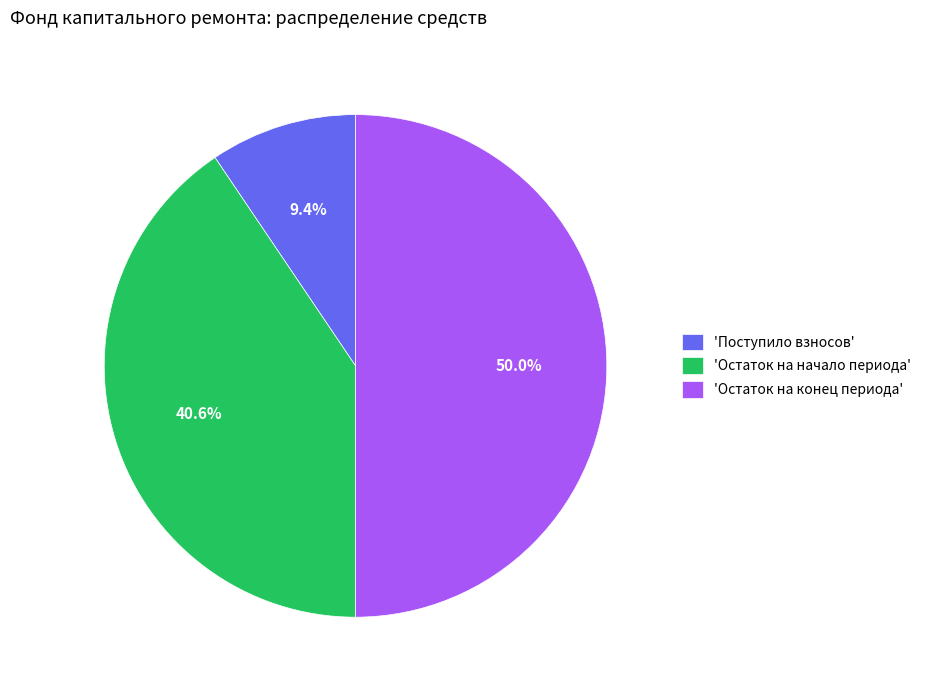

Does 'Остаток на начало периода' represent more than half of the total?

No